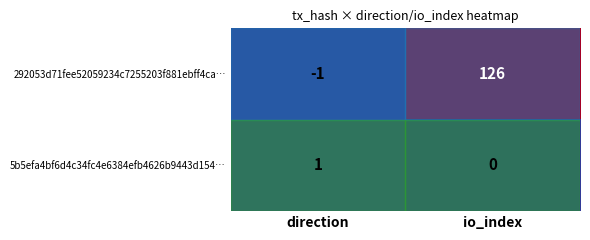

How many distinct data groups are displayed?

2